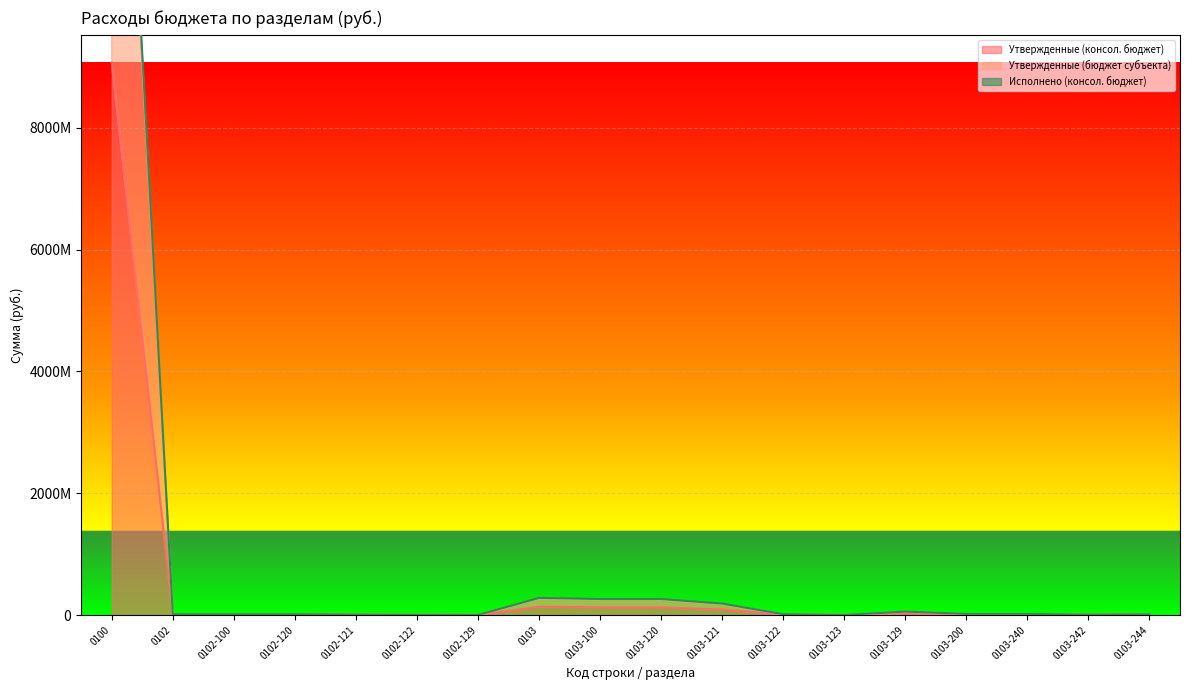

Which category has the highest value in the Исполнено (консол. бюджет) series?

0100